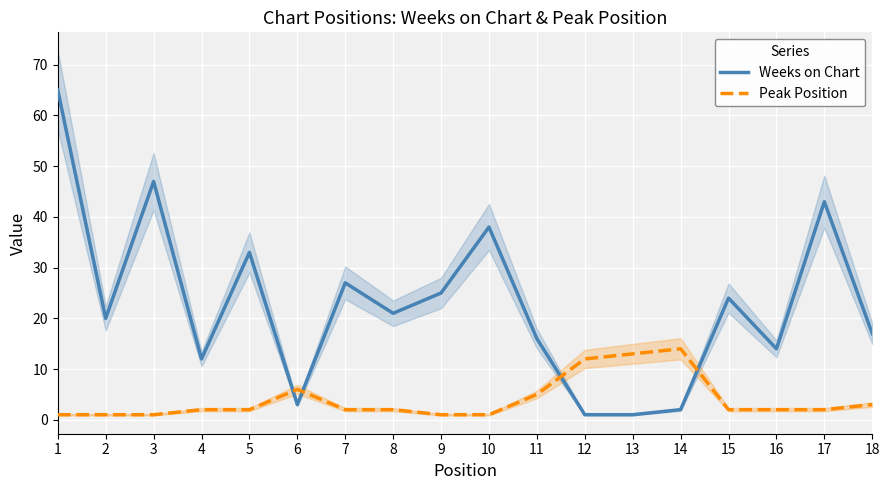

At 13, list the series in order from smallest to largest.

Weeks on Chart, Peak Position